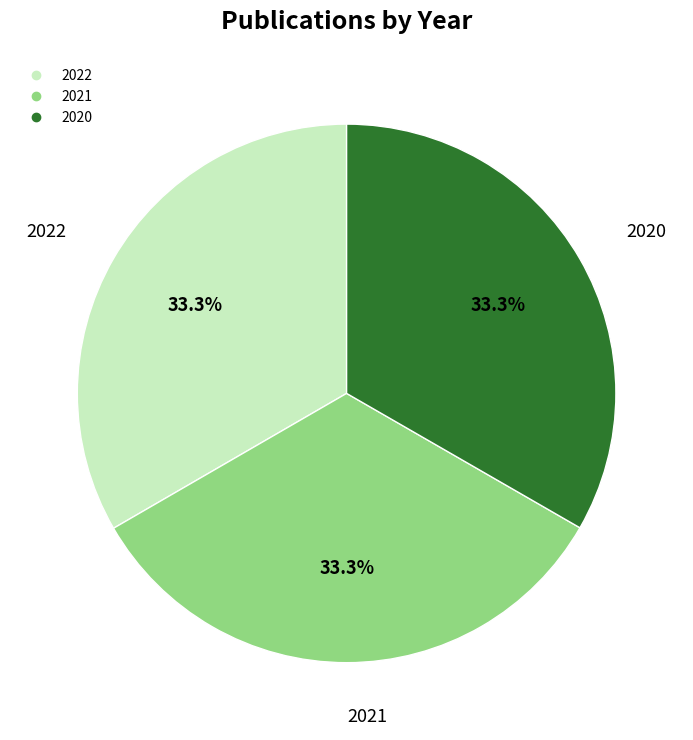

Approximately how many times larger is the value at 2021 compared to 2020?

1.0